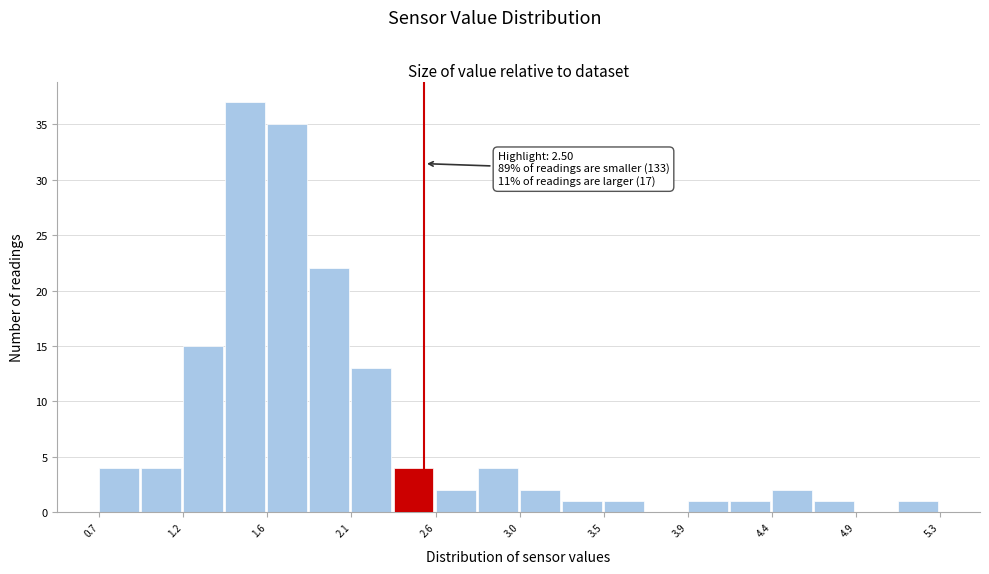

Which range on the x-axis has the tallest bar?

1.40 to 1.65